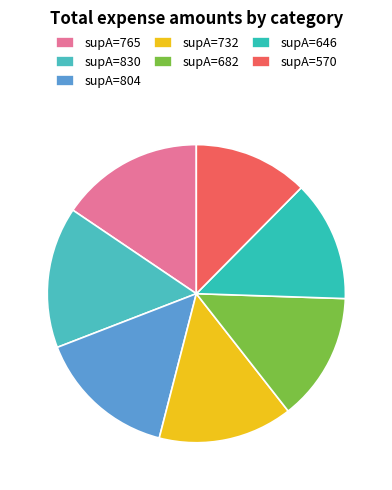

How many slices are in this pie chart?

7